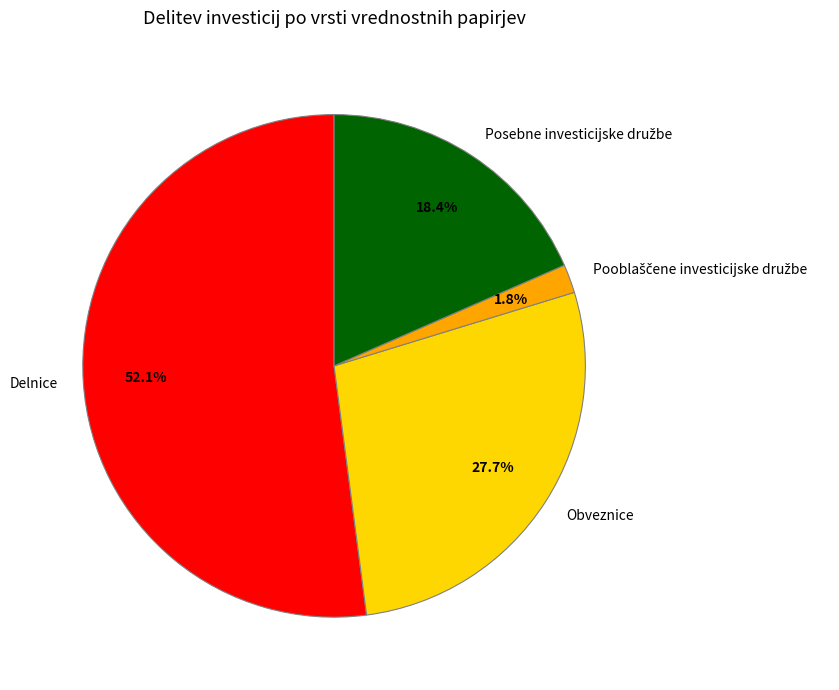

To the nearest percent, what is the average slice percentage?

25%